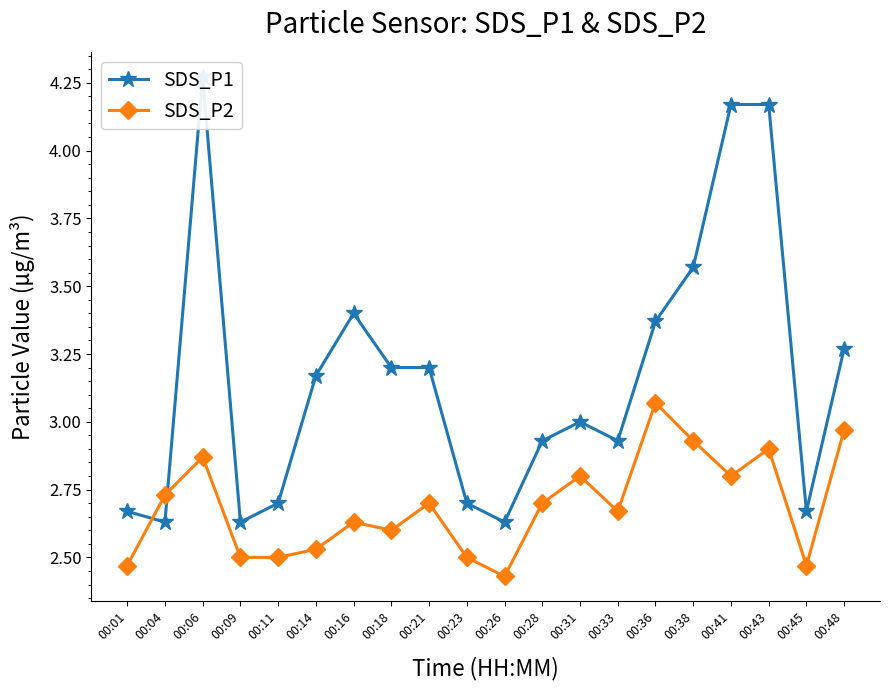

Which series has the largest range (max minus min)?

SDS_P1